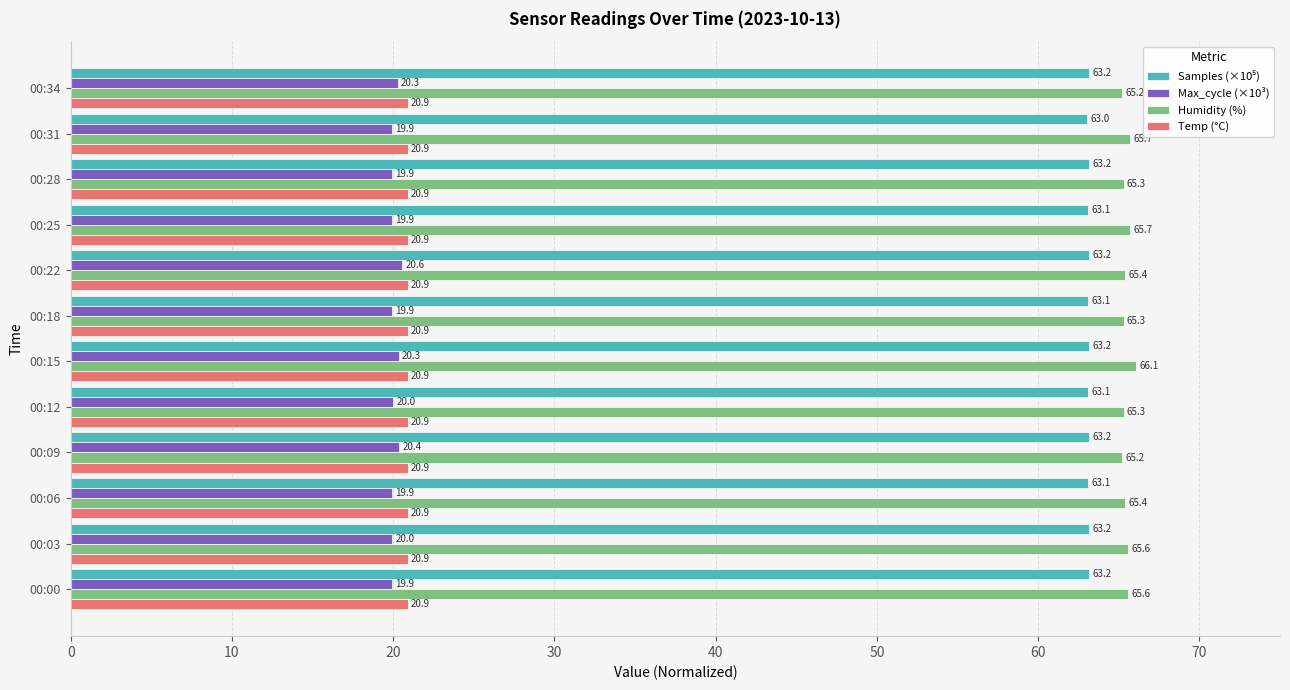

Which series has the widest spread of values?

Humidity (%)